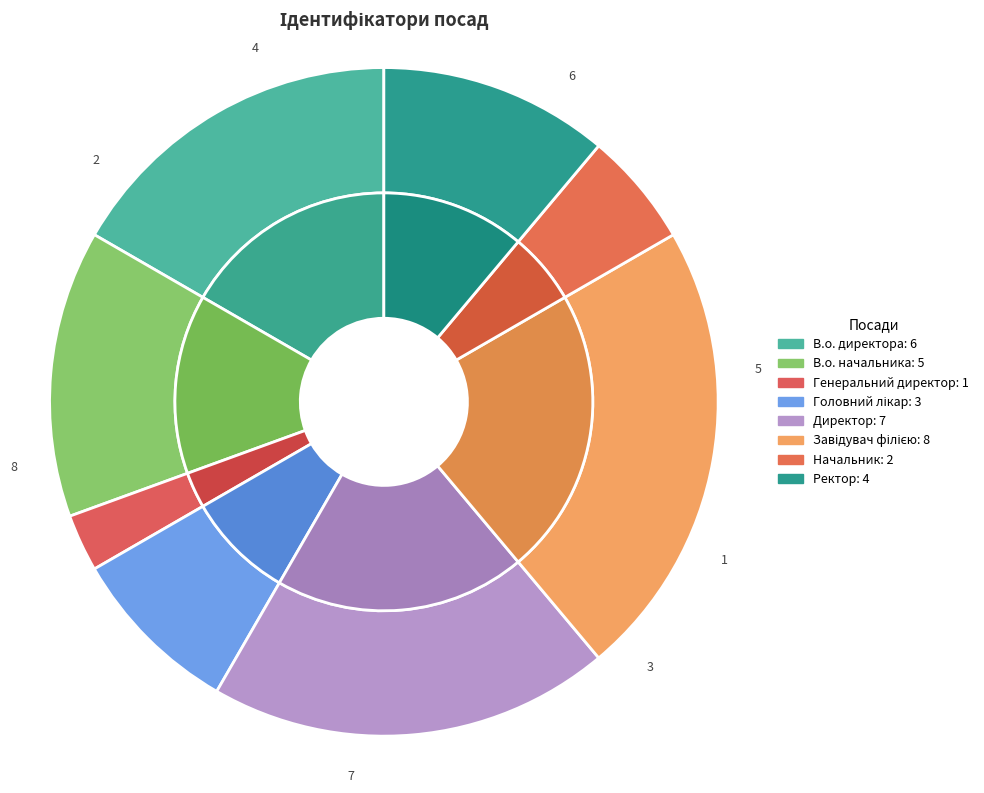

How many segments does this pie chart have?

8